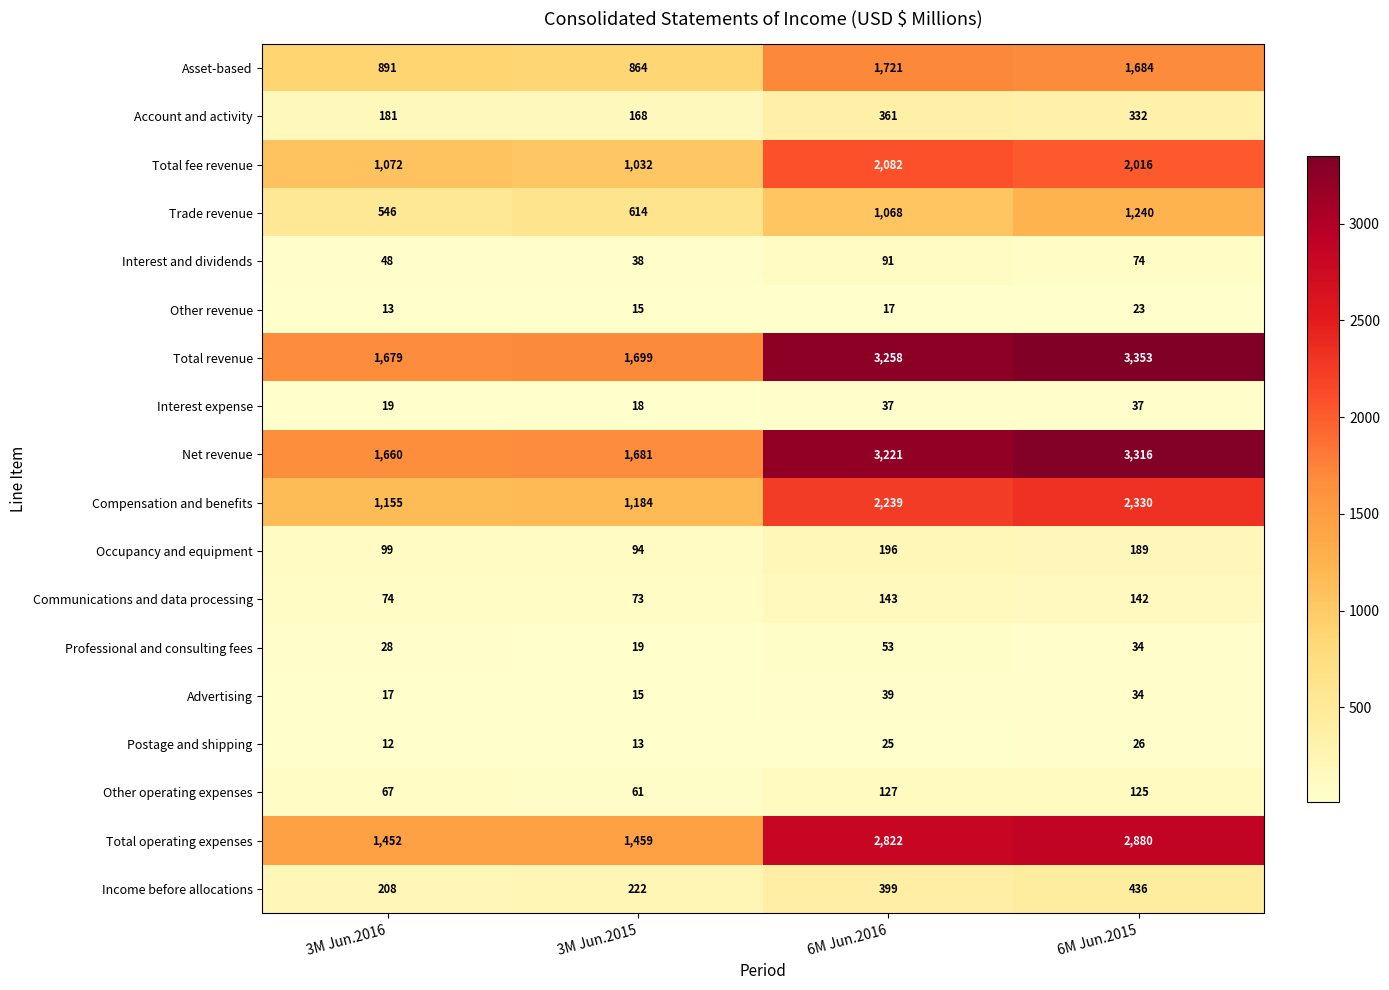

Between 3M Jun.2015 and 6M Jun.2016, which series saw the biggest shift?

Total revenue